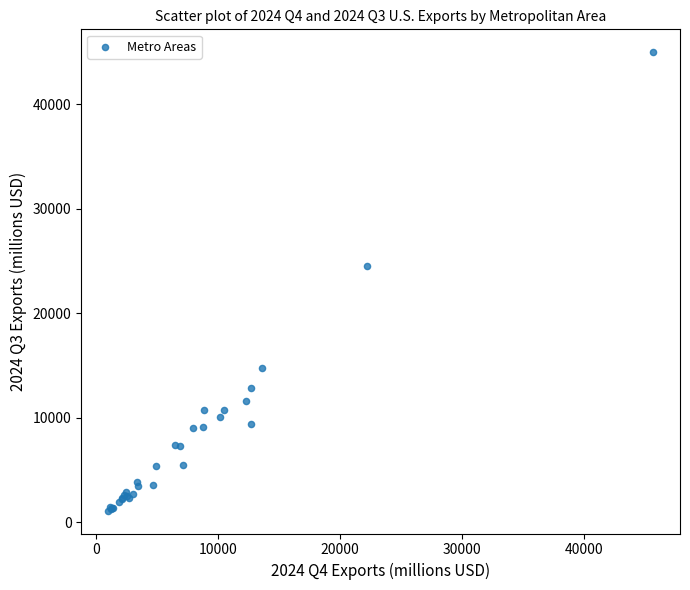

What Y value in the scatter plot is closest to 23050?

24484.1